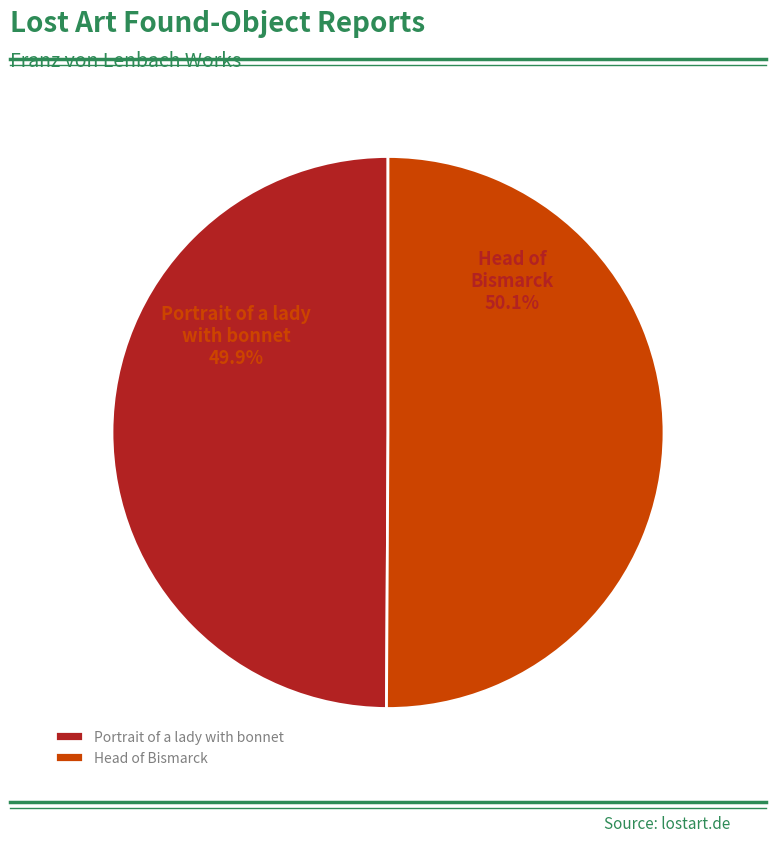

Is it true that Head of Bismarck is 50% of the pie?

True